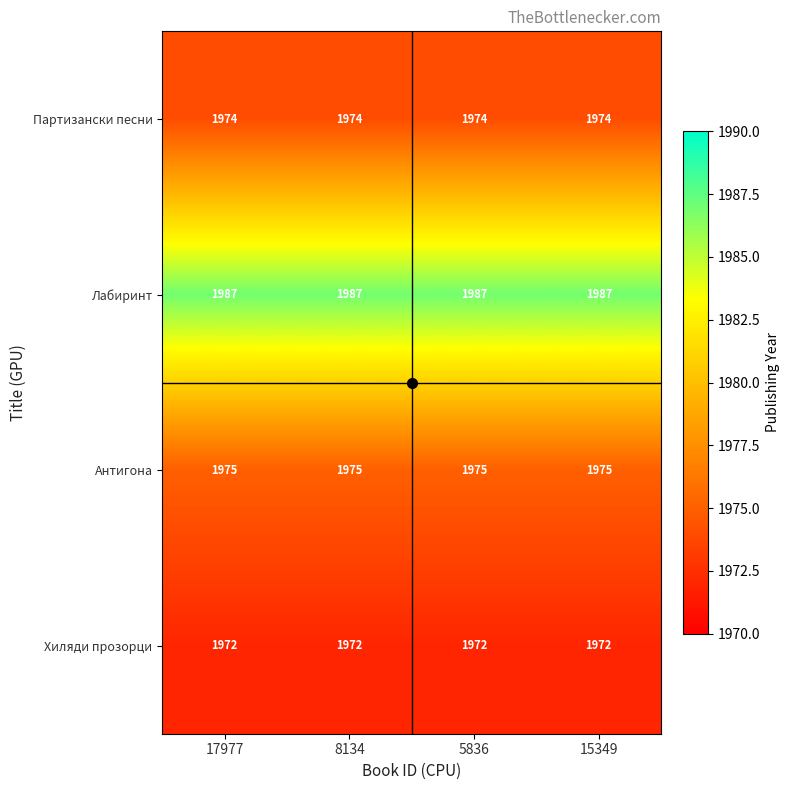

What is the difference between the highest and lowest values at 8134?

15